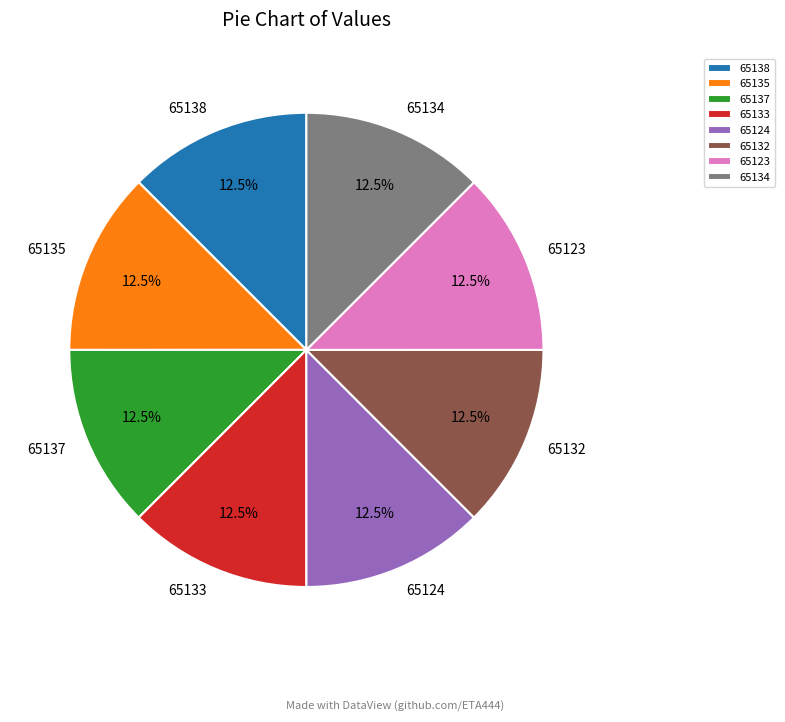

What percentage is NOT represented by 65135?

87.5%